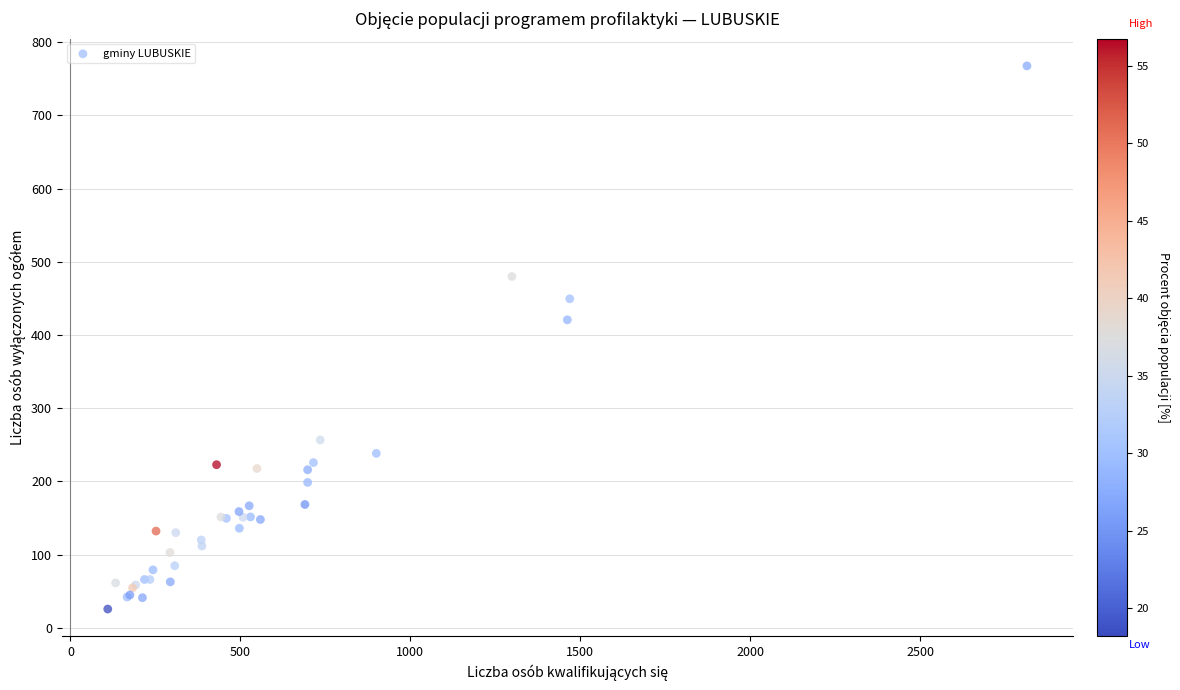

What Y value in the scatter plot is closest to 396?

420.7